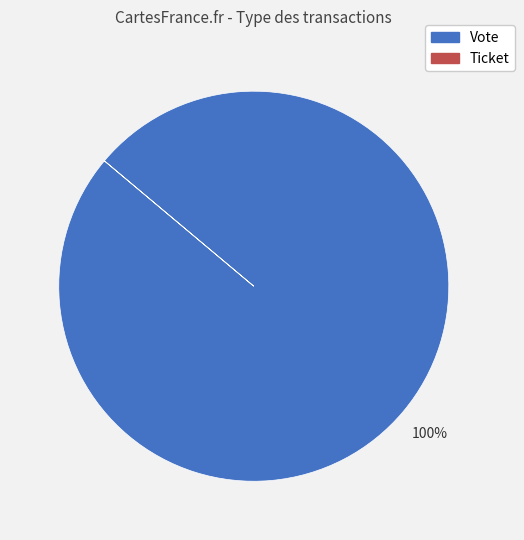

Which category has the biggest portion of the pie?

Vote